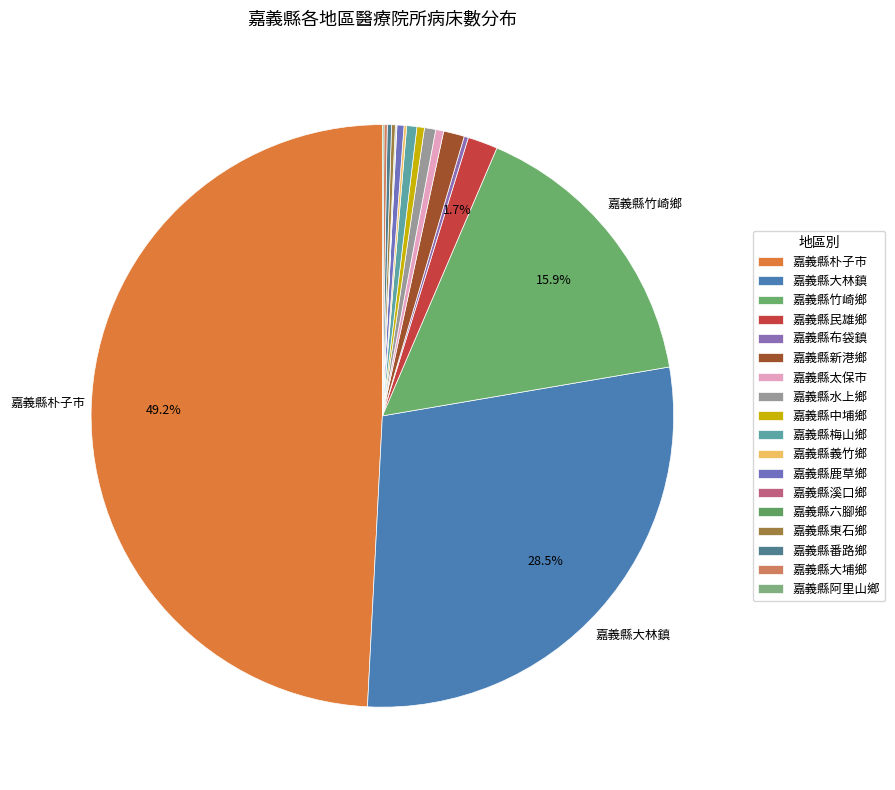

How many segments does this pie chart have?

18